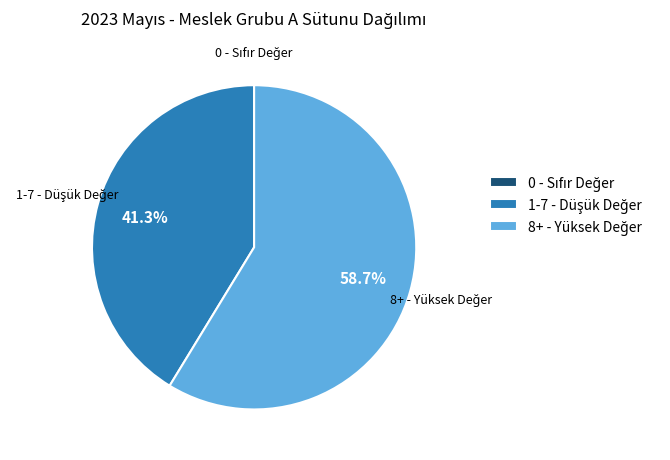

Is there any slice that represents more than half of the pie?

Yes